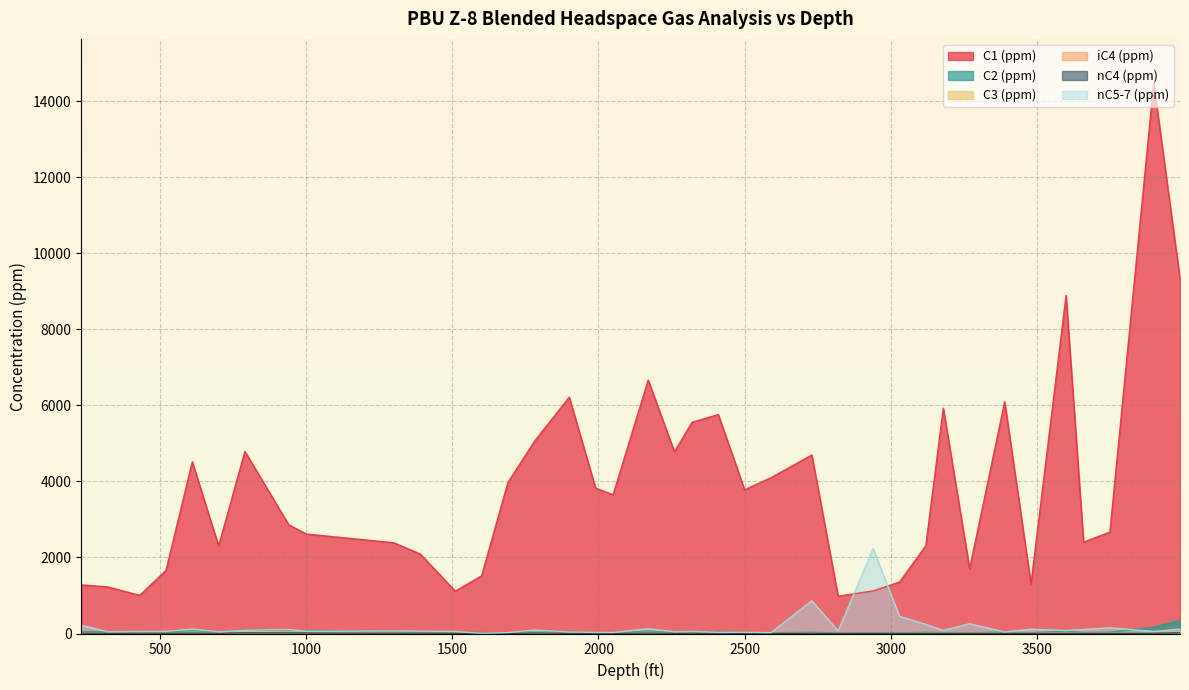

What is the difference between the maximum and minimum values in the C1 (ppm) series?

13497.1